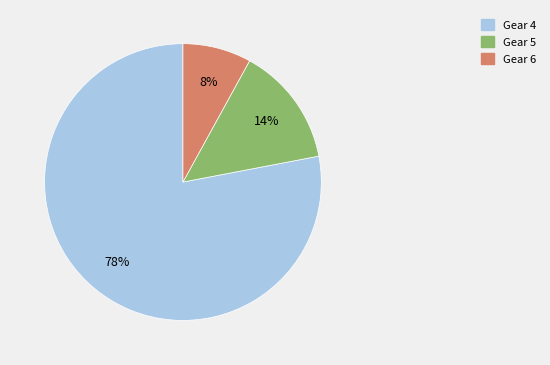

How many slices are in this pie chart?

3